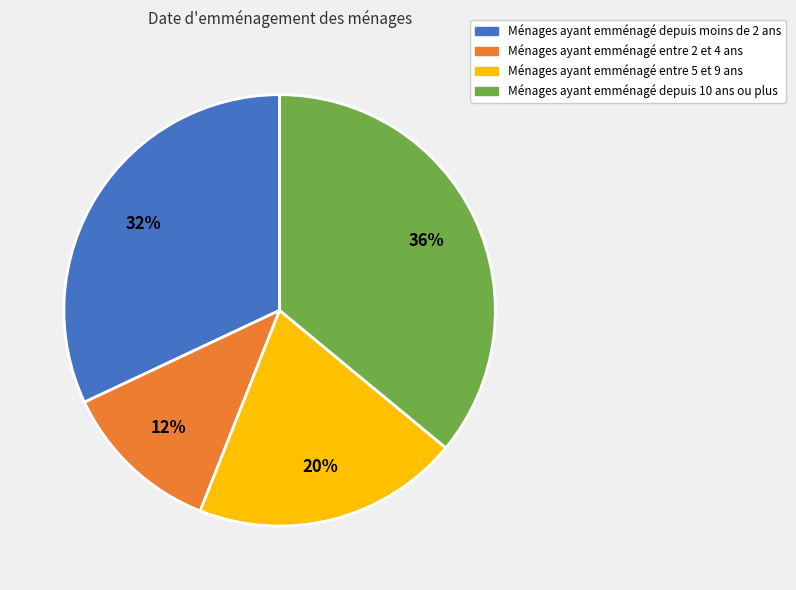

Is there a majority slice in this chart?

No